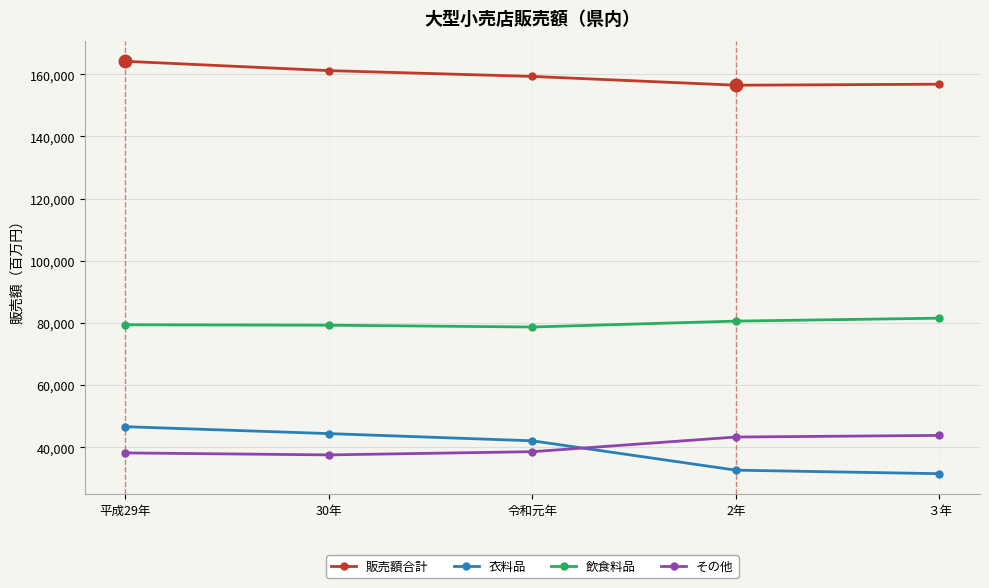

What is the maximum value shown in the chart?

164155